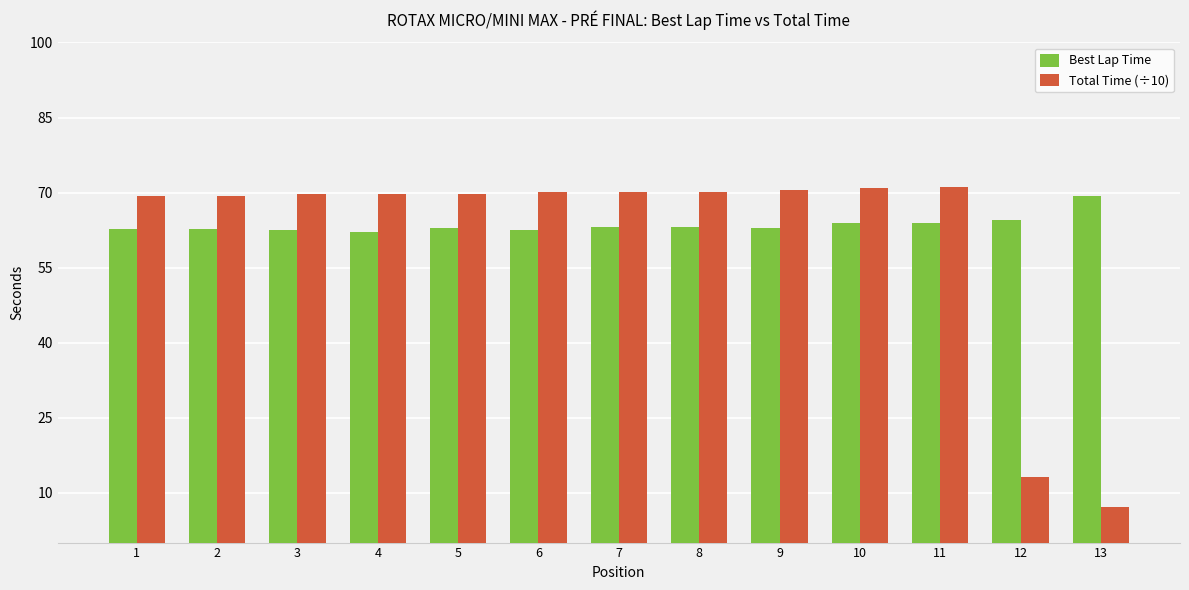

What is the highest value of the Best Lap Time series?

69.4